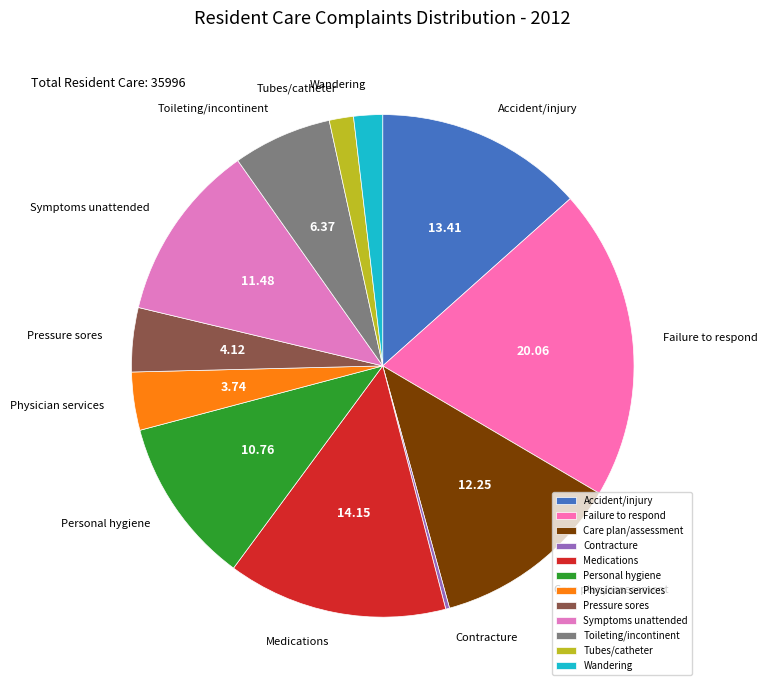

Is there a majority slice in this chart?

No